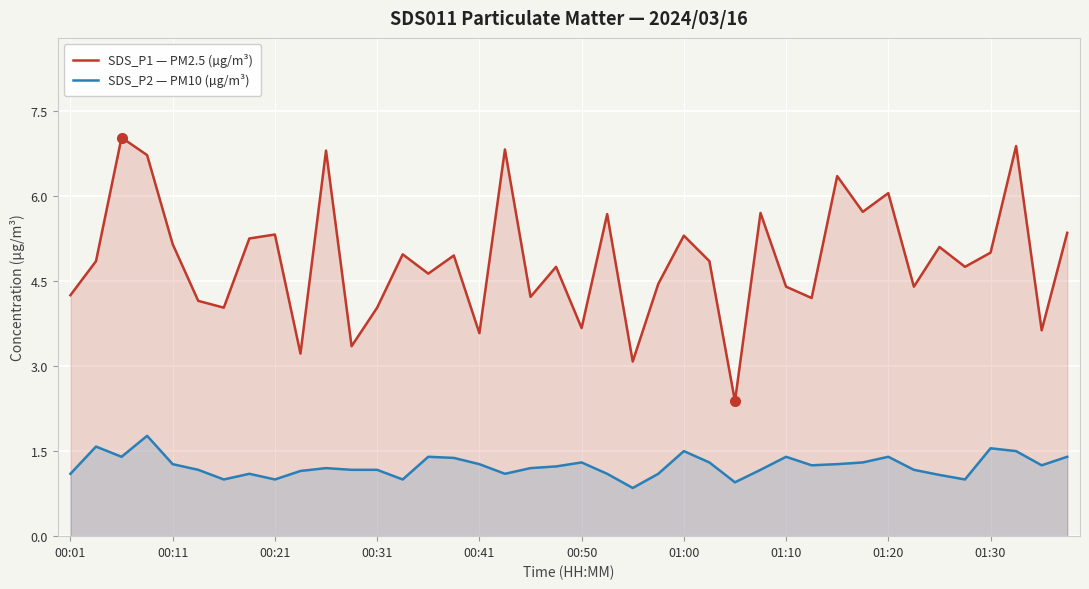

True or false: SDS_P1 — PM2.5 (µg/m³) has a value of 8.6 at 01:20.

False